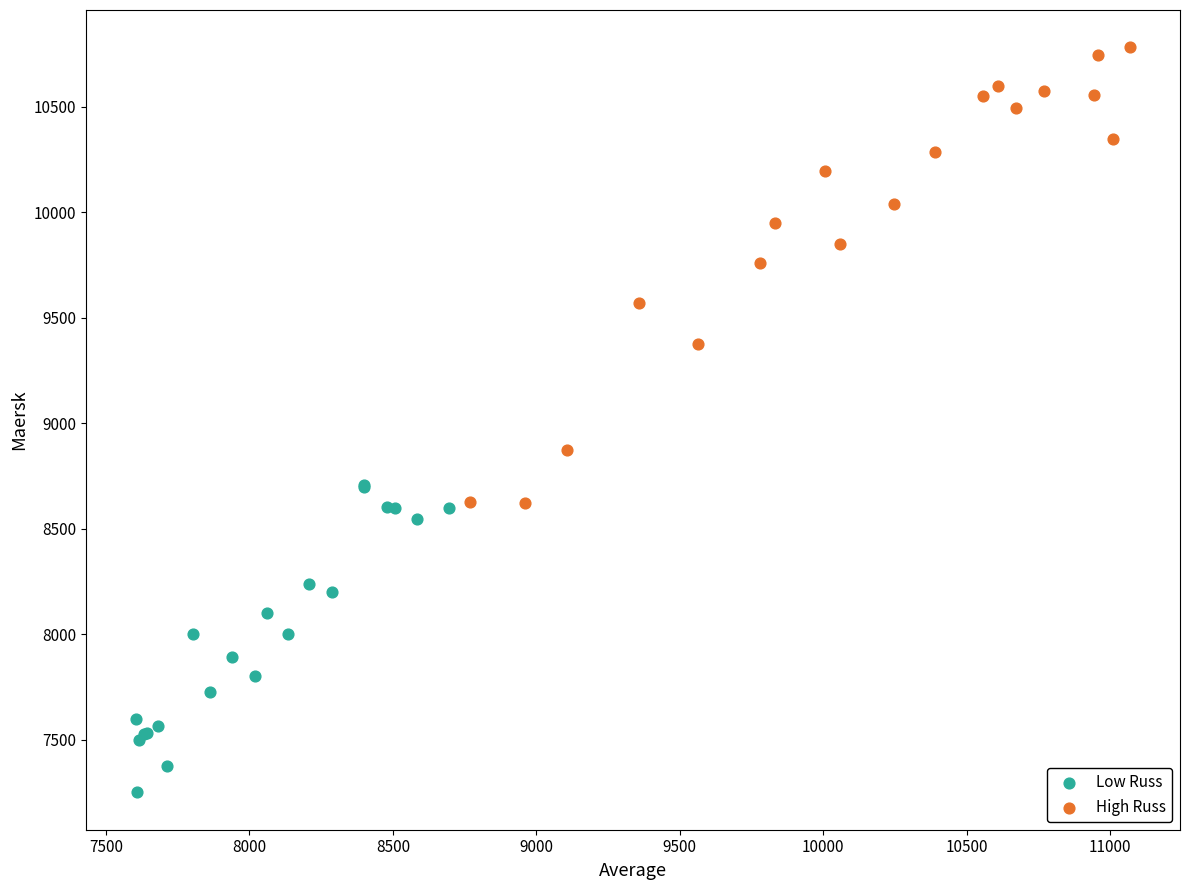

Which series contains the lowest Y value?

Low Russ